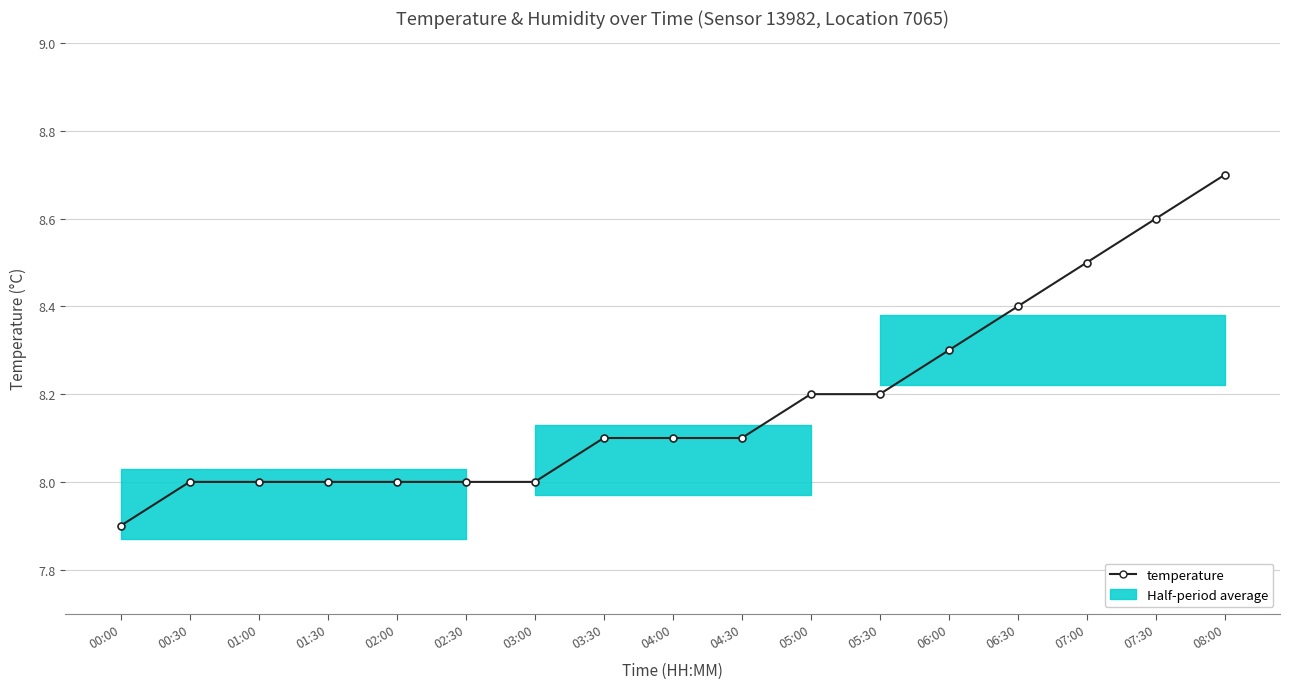

Is it true that the value at 00:30 is 8.0?

True